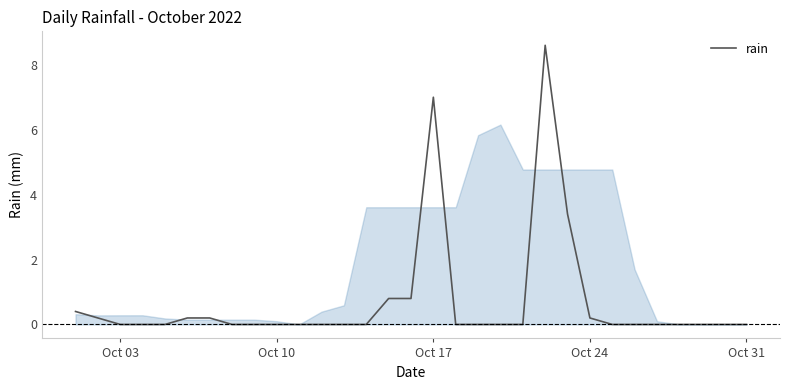

What is the greatest value displayed?

8.6